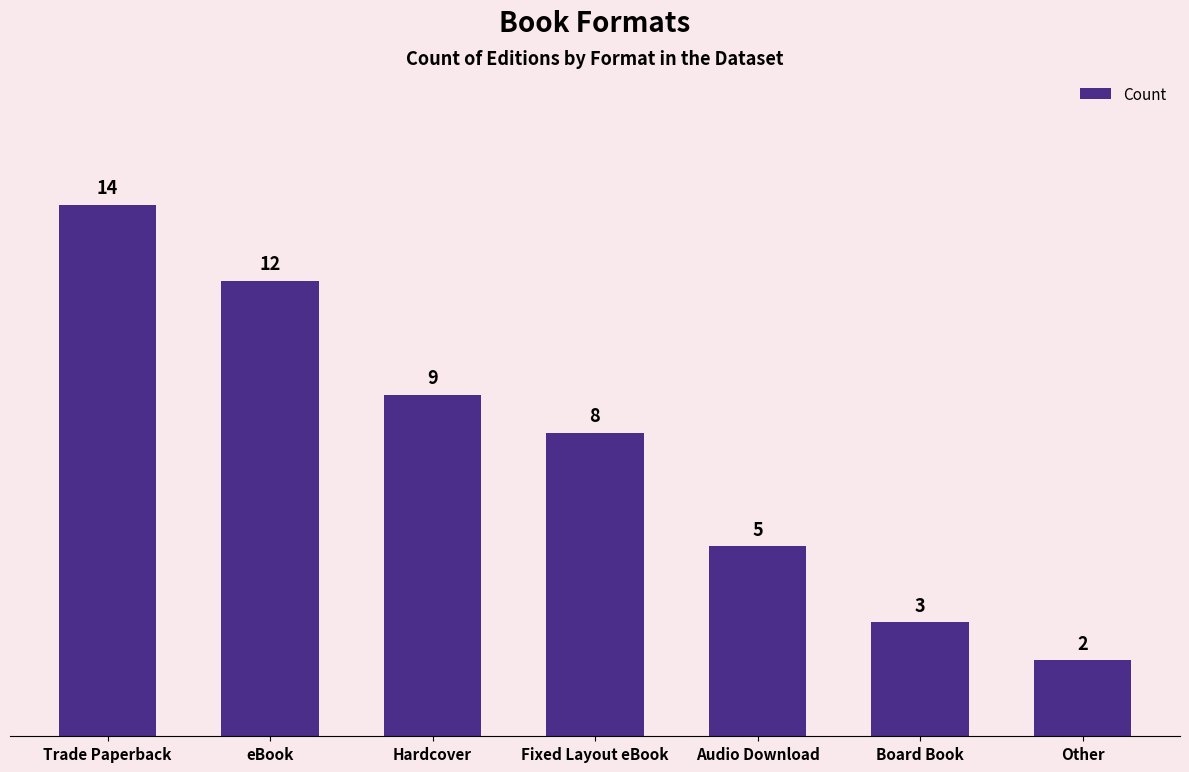

What is the label of the 5th bar from the right?

Hardcover